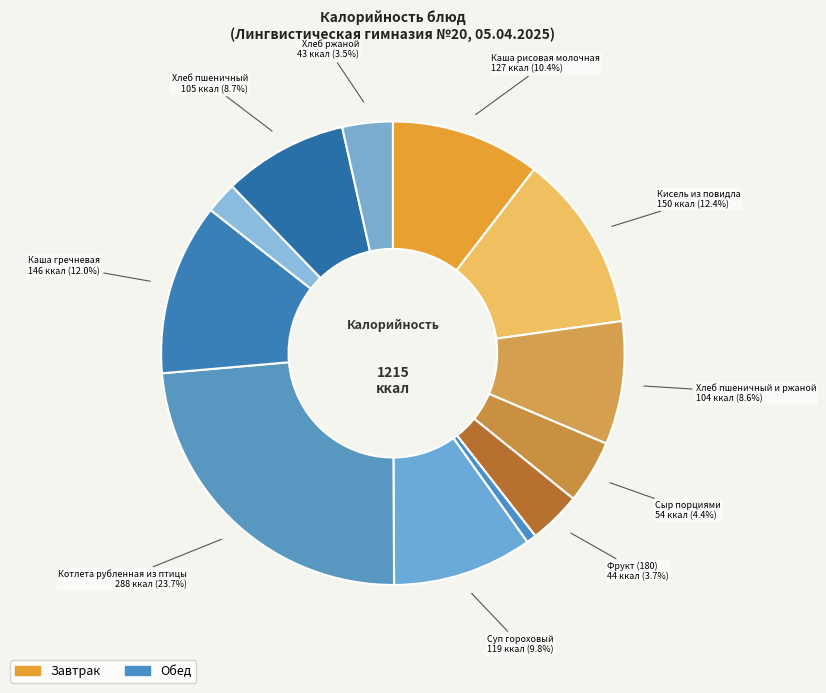

How many segments does this pie chart have?

12